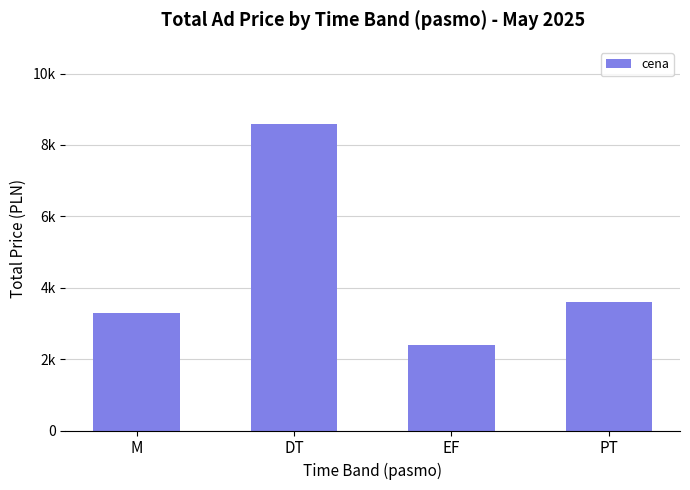

Does the chart contain any negative values?

No